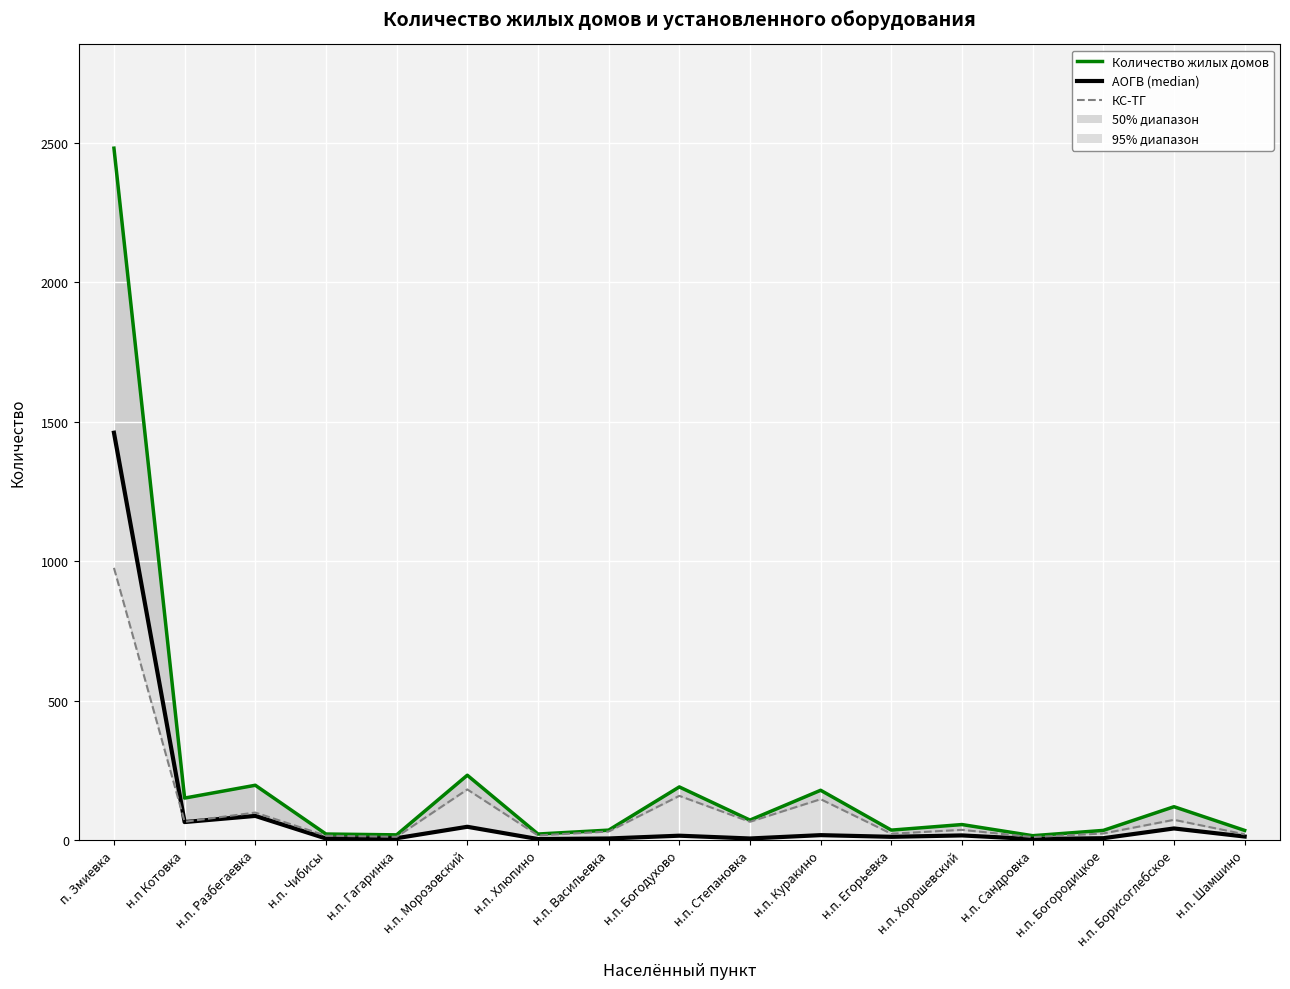

What is the sum of the КС-ТГ values at н.п. Богодухово and н.п. Степановка?

223